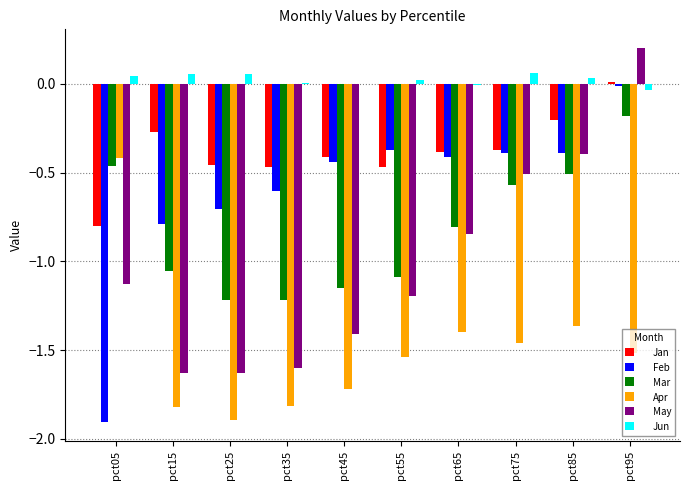

Which series has the largest total across all categories?

Jun